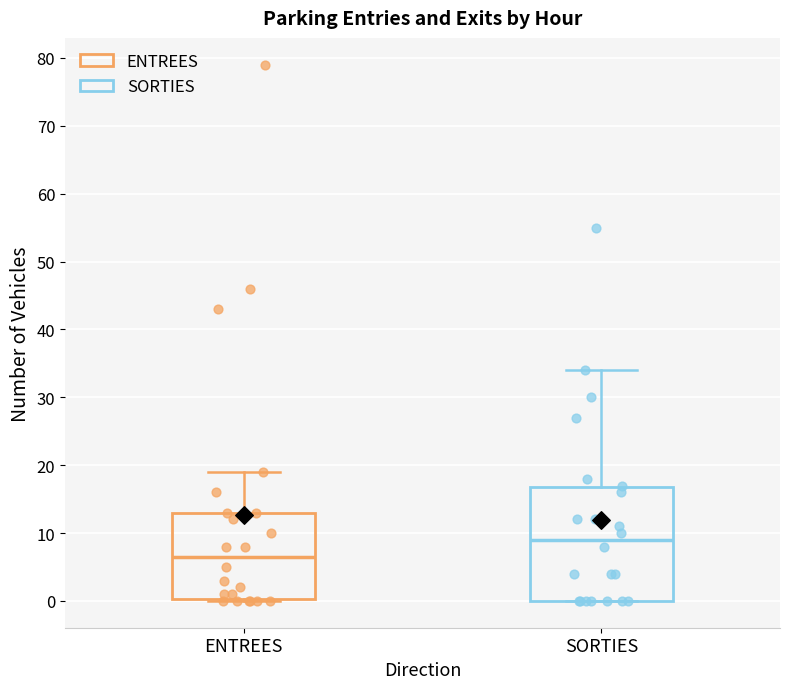

Reading left to right, read every box against the y-axis: the position of its median line, the range the box covers, and the ends of its whiskers. The values are not printed on the chart, so give them approximately, as read against the axis.

ENTREES: median 7, box 0 to 13, whiskers 0 to 19
SORTIES: median 9, box 0 to 17, whiskers 0 to 34